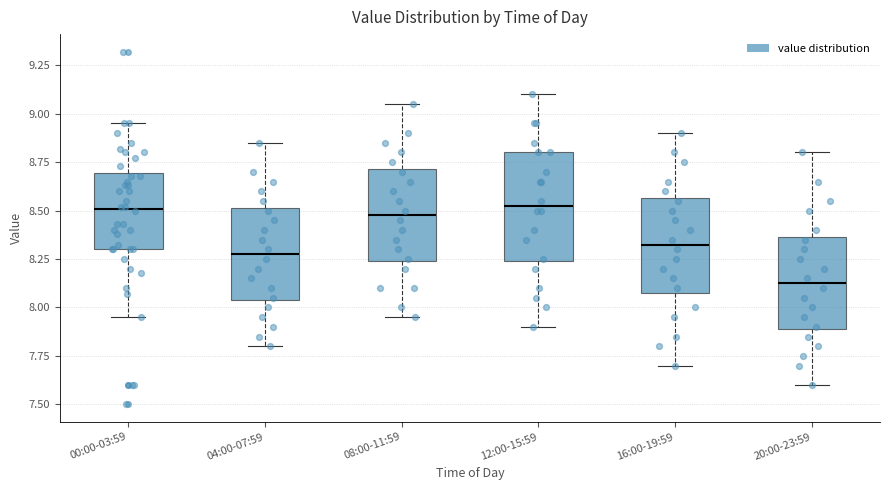

Reading left to right, transcribe this box plot: for each box, give where its median line is, the range the box spans, and where its two whiskers end, as read against the y-axis. The values are not printed on the chart, so give them approximately, as read against the axis.

00:00-03:59: median 8.50, box 8.30 to 8.70, whiskers 7.95 to 8.95
04:00-07:59: median 8.30, box 8.05 to 8.50, whiskers 7.80 to 8.85
08:00-11:59: median 8.50, box 8.25 to 8.70, whiskers 7.95 to 9.05
12:00-15:59: median 8.55, box 8.25 to 8.80, whiskers 7.90 to 9.10
16:00-19:59: median 8.35, box 8.10 to 8.55, whiskers 7.70 to 8.90
20:00-23:59: median 8.15, box 7.90 to 8.35, whiskers 7.60 to 8.80